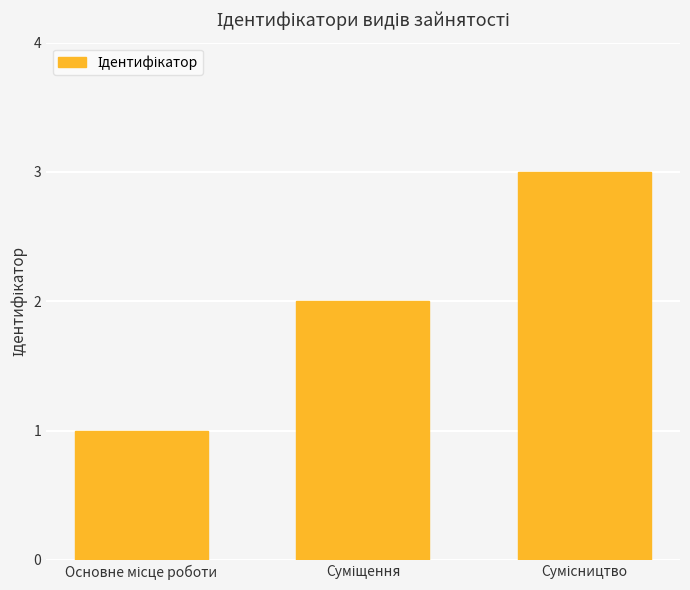

Are the bars grouped side by side (vs. stacked)?

No